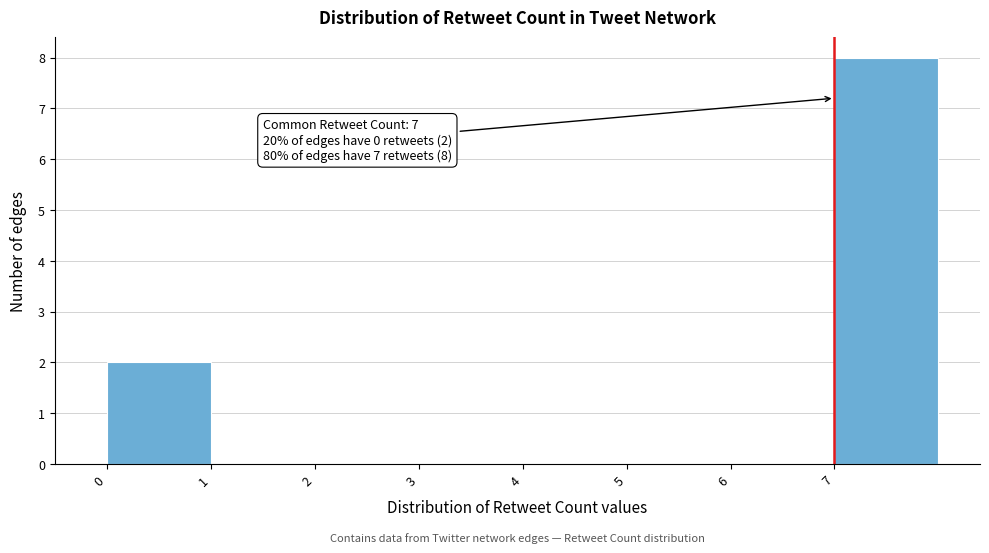

Which range on the x-axis has the tallest bar?

7 to 8